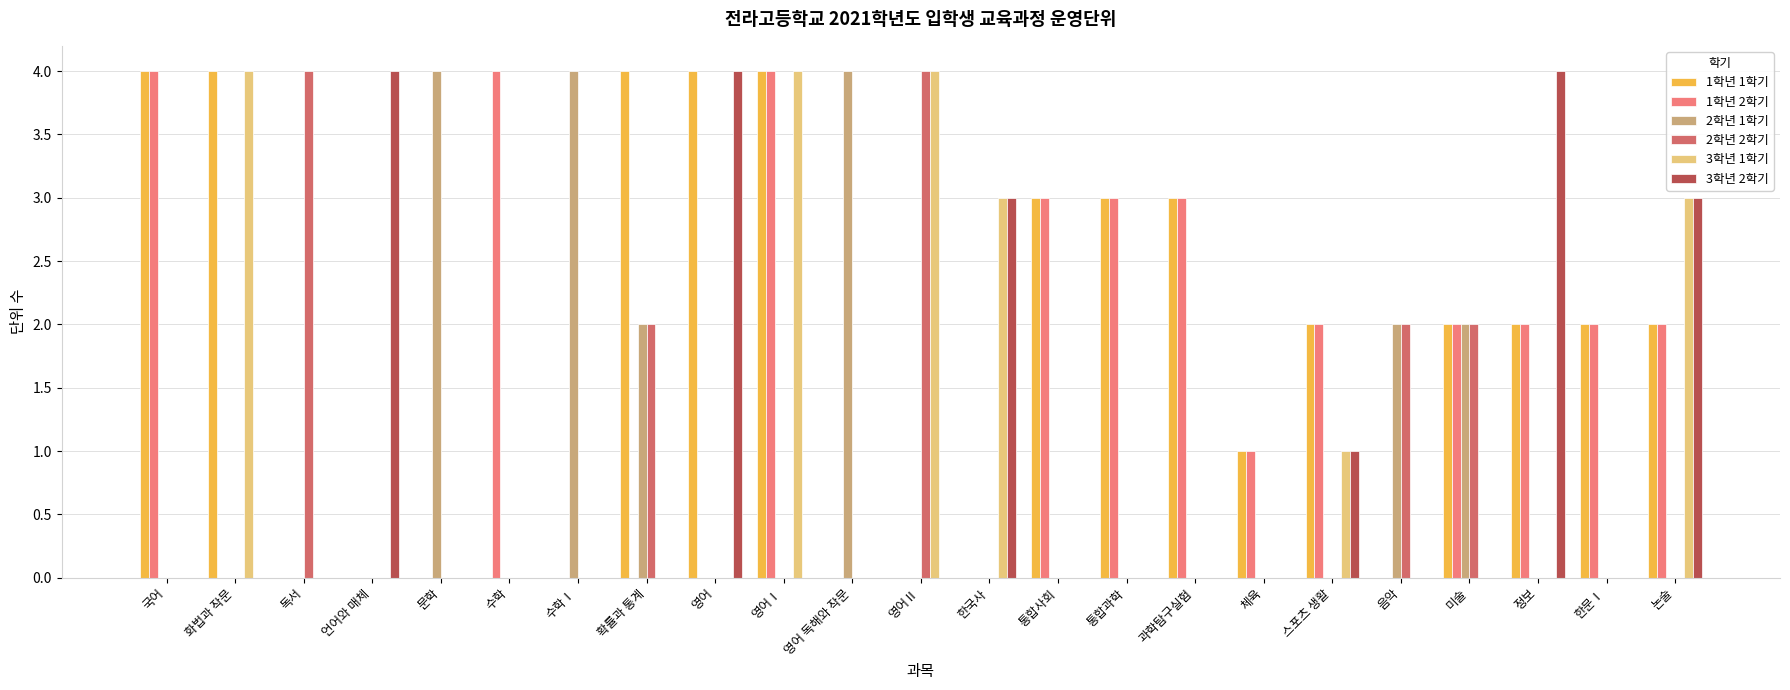

Between 언어와 매체 and 한문Ⅰ, which series saw the biggest shift?

3학년 2학기